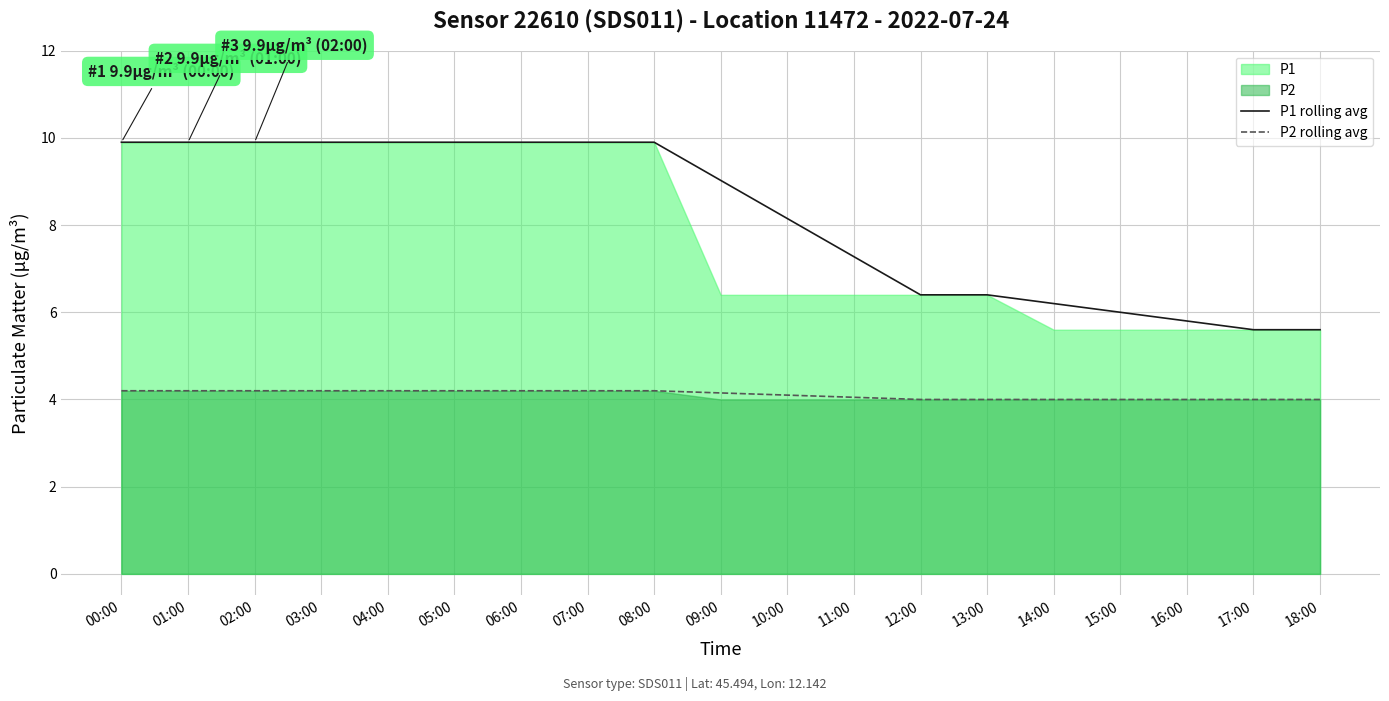

Reading left to right, extract all data points from this chart.

P1 rolling avg: 00:00=9.9	01:00=9.9	02:00=9.9	03:00=9.9	04:00=9.9	05:00=9.9	06:00=9.9	07:00=9.9	08:00=9.9	09:00=9.0	10:00=8.2	11:00=7.3	12:00=6.4	13:00=6.4	14:00=6.2	15:00=6.0	16:00=5.8	17:00=5.6	18:00=5.6
P2 rolling avg: 00:00=4.2	01:00=4.2	02:00=4.2	03:00=4.2	04:00=4.2	05:00=4.2	06:00=4.2	07:00=4.2	08:00=4.2	09:00=4.2	10:00=4.1	11:00=4.0	12:00=4.0	13:00=4.0	14:00=4.0	15:00=4.0	16:00=4.0	17:00=4.0	18:00=4.0